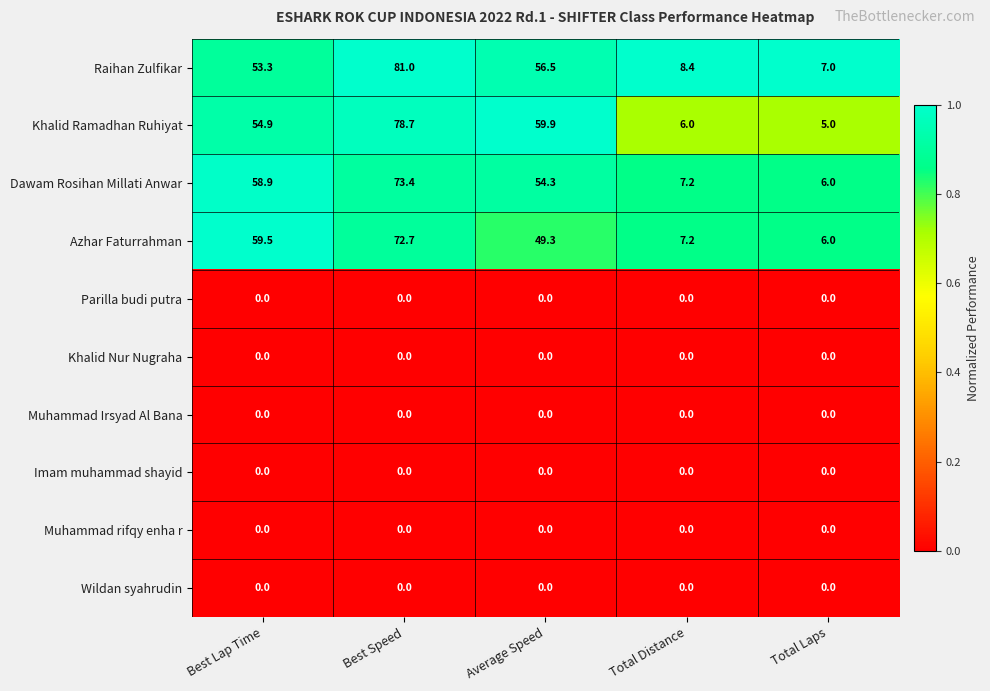

Which category has the highest value in the Azhar Faturrahman series?

Best Speed